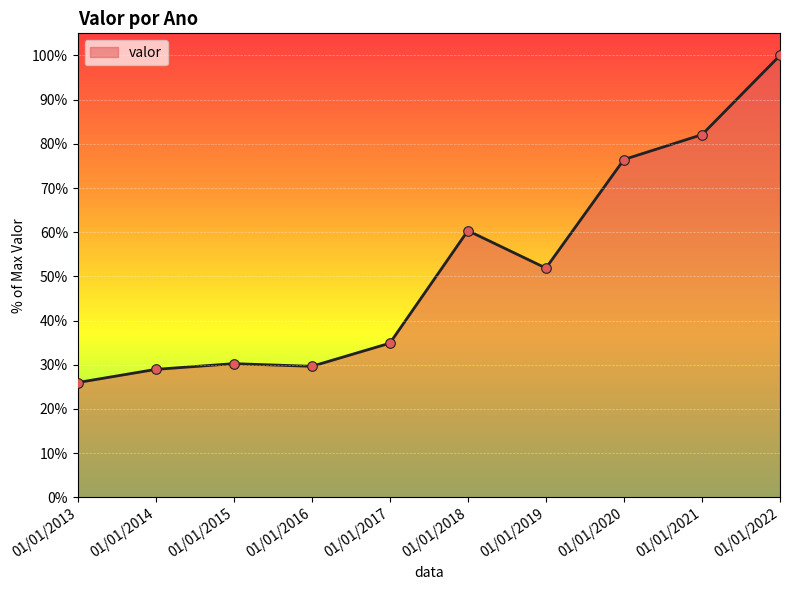

Between 01/01/2022 and 01/01/2016, which is larger?

01/01/2022